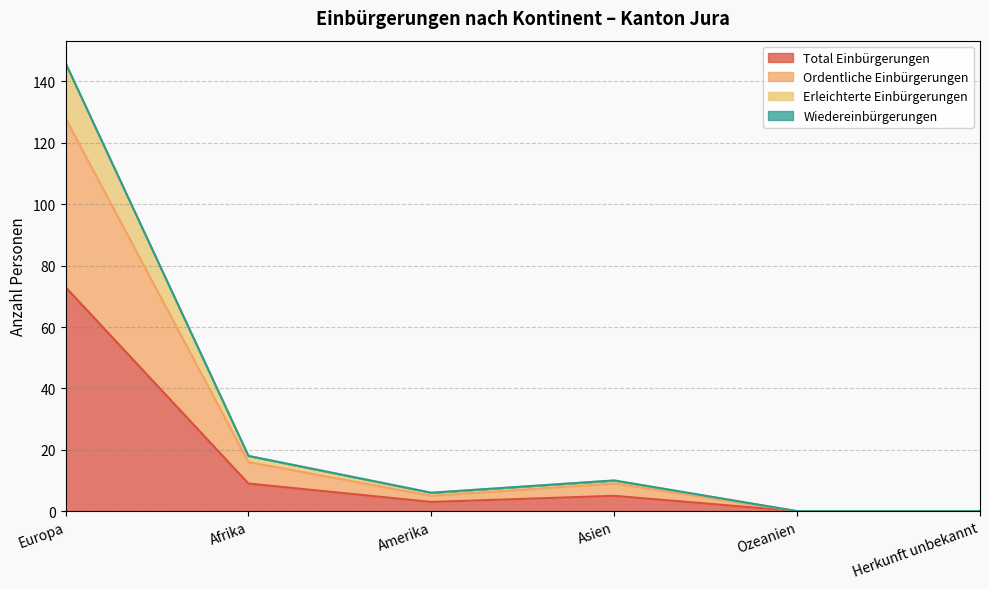

Which category has the highest value in the Ordentliche Einbürgerungen series?

Europa